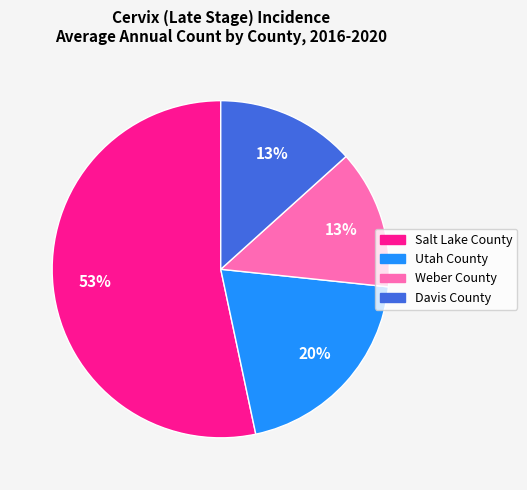

Is the sum of Salt Lake County and Davis County greater than half?

Yes